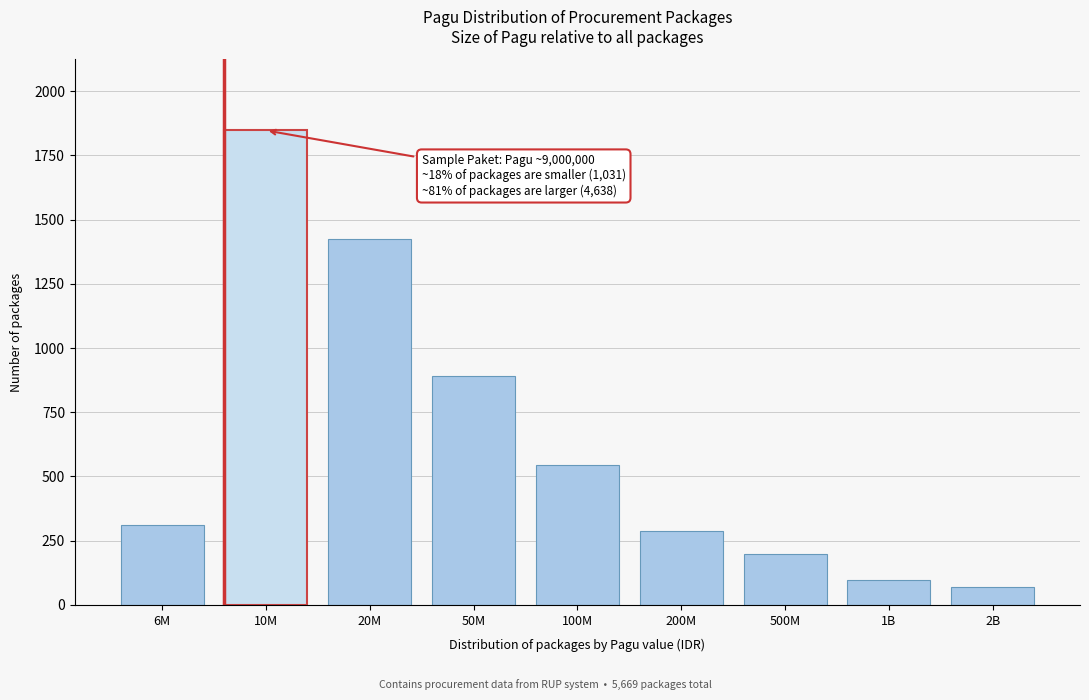

Reading left to right, transcribe all the data shown in this chart.

312	1847	1423	892	543	287	198	97	70